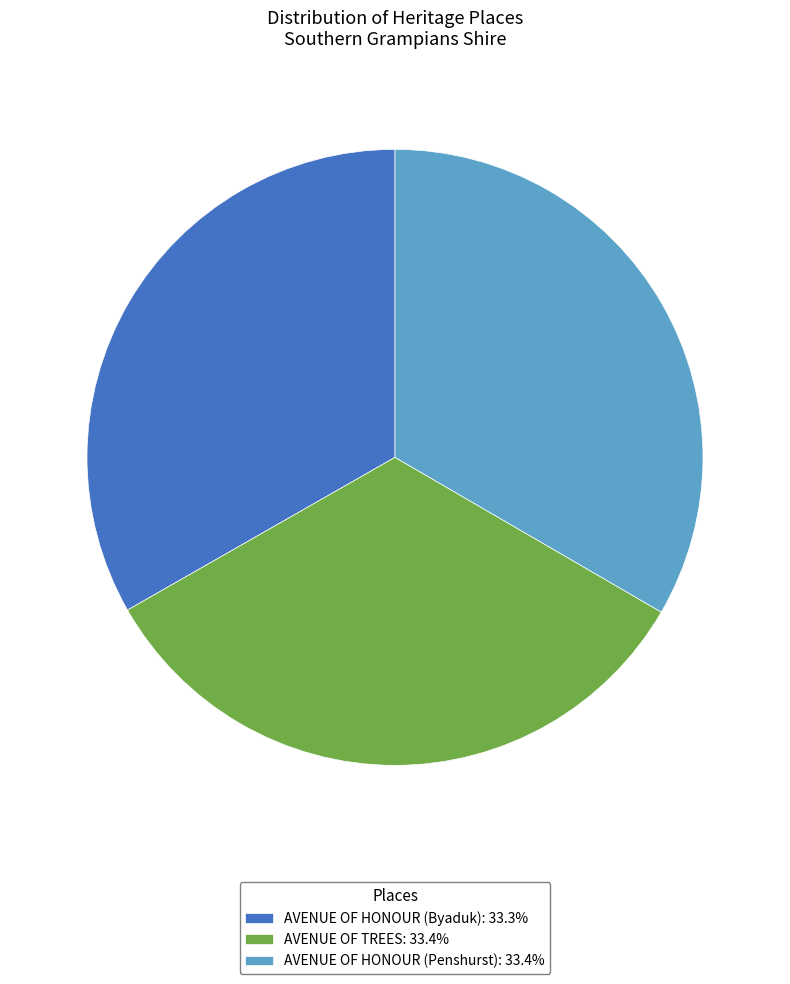

The AVENUE OF HONOUR (Byaduk) slice represents 24% of the pie. True or false?

False